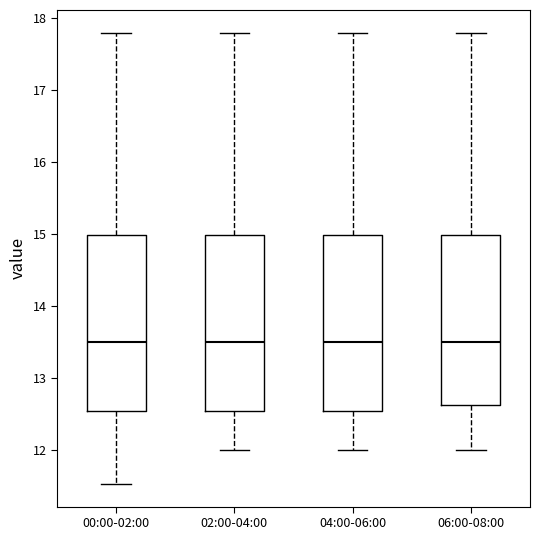

Reading left to right, transcribe this box plot: for each box, give where its median line is, the range the box spans, and where its two whiskers end, as read against the y-axis. The values are not printed on the chart, so give them approximately, as read against the axis.

00:00-02:00: median 13.5, box 12.5 to 15.0, whiskers 11.5 to 17.8
02:00-04:00: median 13.5, box 12.5 to 15.0, whiskers 12.0 to 17.8
04:00-06:00: median 13.5, box 12.5 to 15.0, whiskers 12.0 to 17.8
06:00-08:00: median 13.5, box 12.6 to 15.0, whiskers 12.0 to 17.8